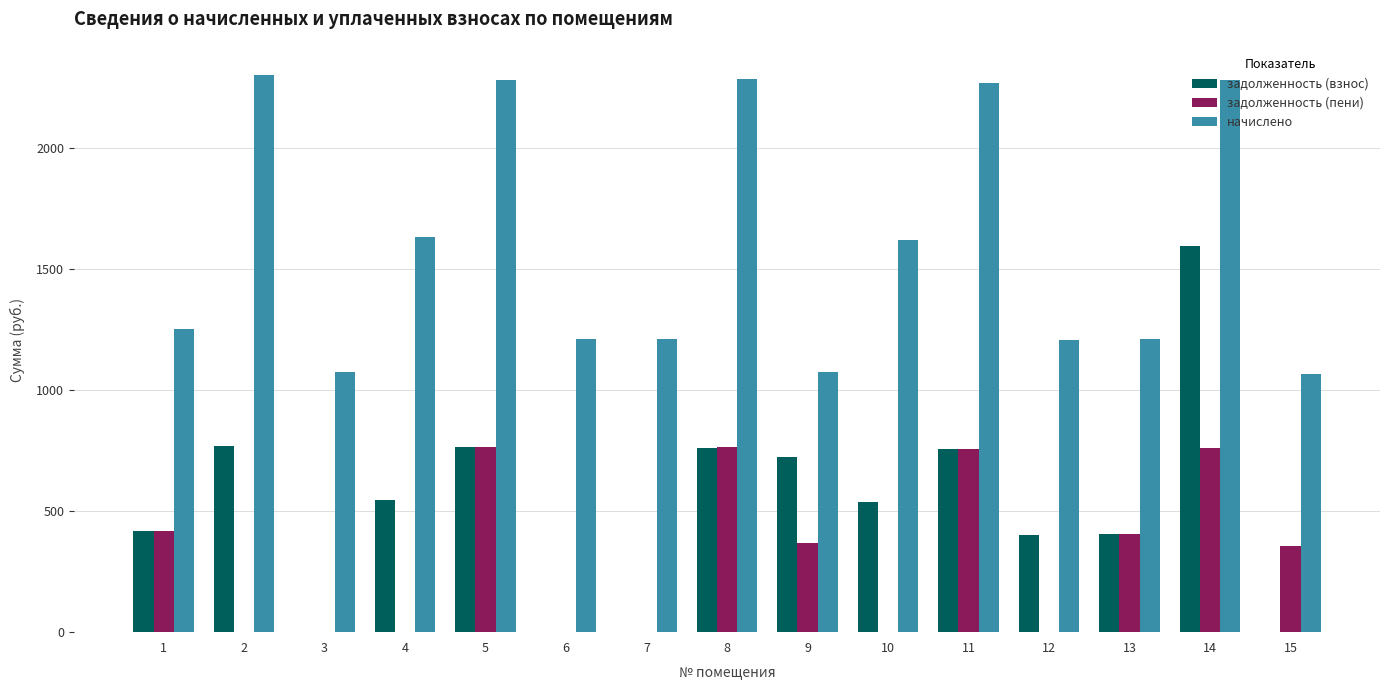

Is it true that задолженность (пени) equals 0.0 at 7?

True